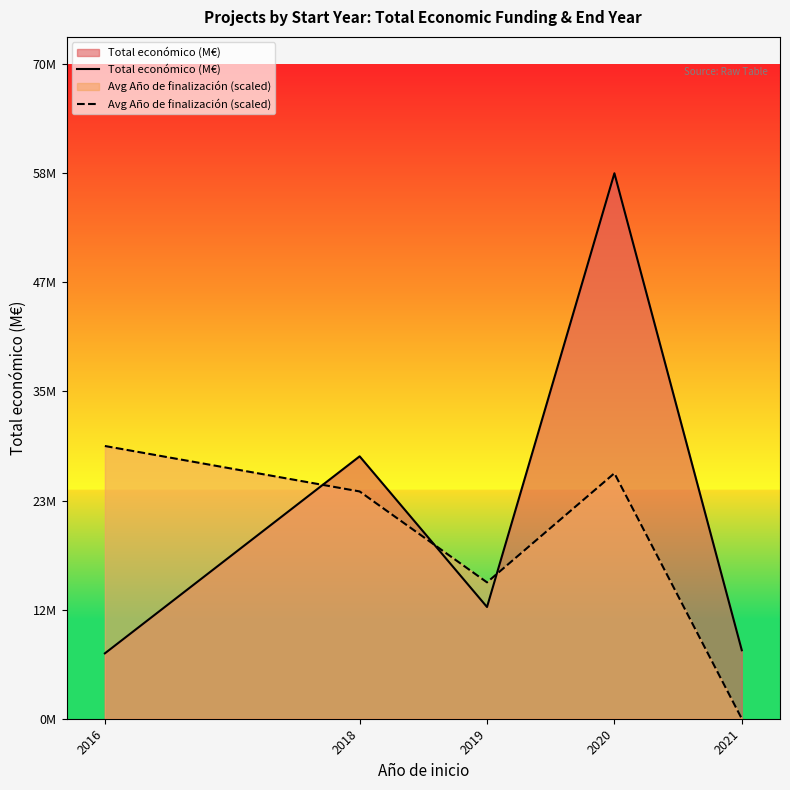

At how many categories does at least one series exceed 14?

4